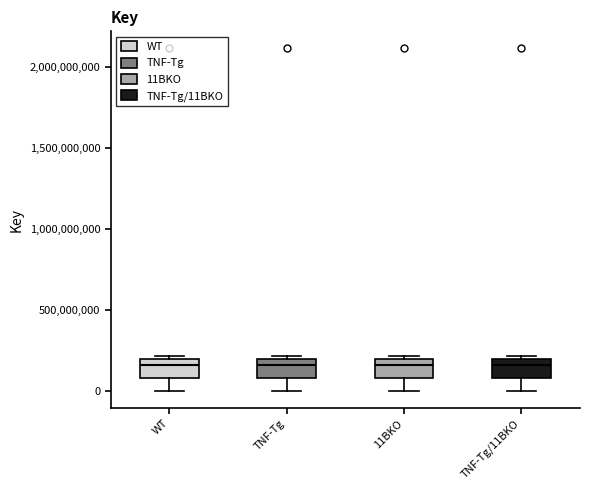

Reading left to right, read every box against the y-axis: the position of its median line, the range the box covers, and the ends of its whiskers. The values are not printed on the chart, so give them approximately, as read against the axis.

WT: median 150000000, box 100000000 to 200000000, whiskers 0 to 200000000 (just above the box's upper edge)
TNF-Tg: median 150000000, box 100000000 to 200000000, whiskers 0 to 200000000 (just above the box's upper edge)
11BKO: median 150000000, box 100000000 to 200000000, whiskers 0 to 200000000 (just above the box's upper edge)
TNF-Tg/11BKO: median 150000000, box 100000000 to 200000000, whiskers 0 to 200000000 (just above the box's upper edge)